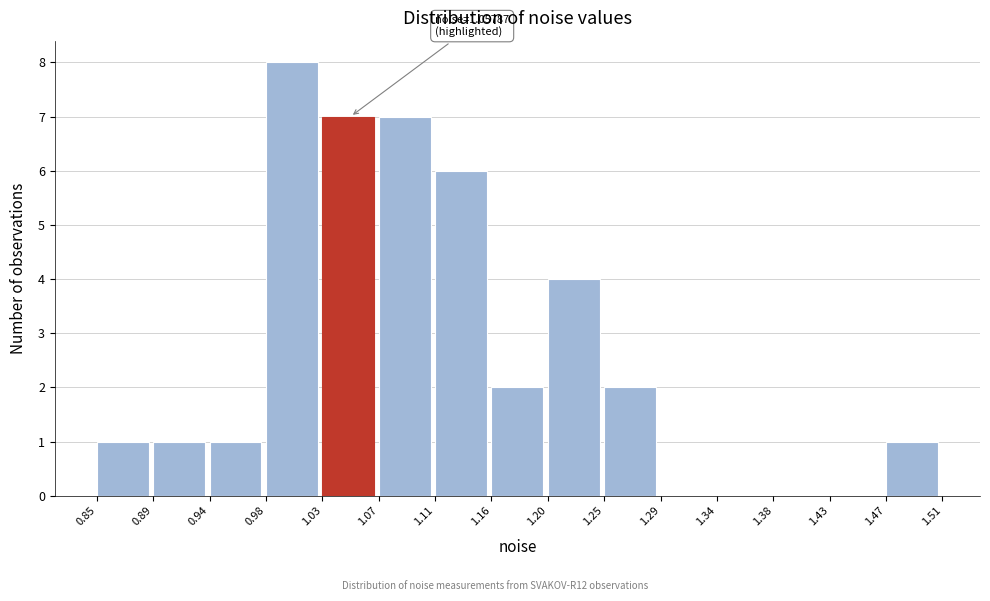

Which range on the x-axis has the tallest bar?

0.98 to 1.03